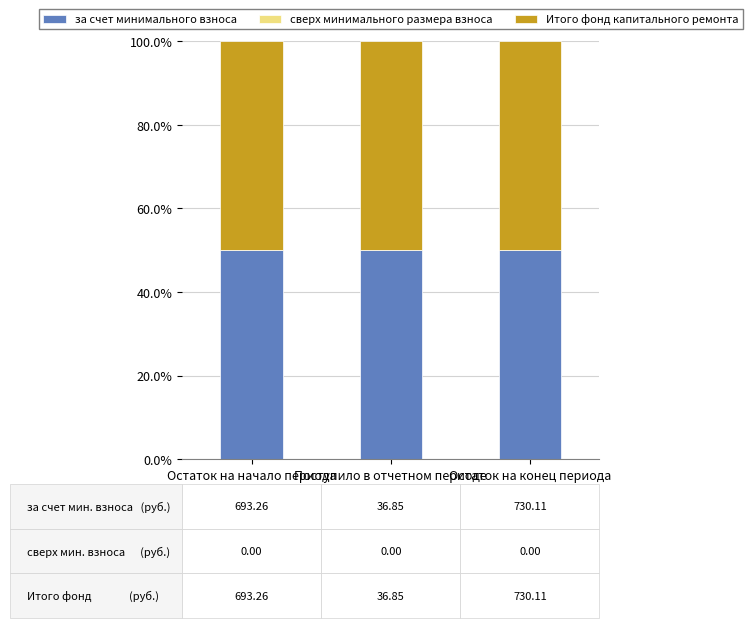

Is it true that за счет минимального взноса equals 19 at Поступило в отчетном периоде?

False